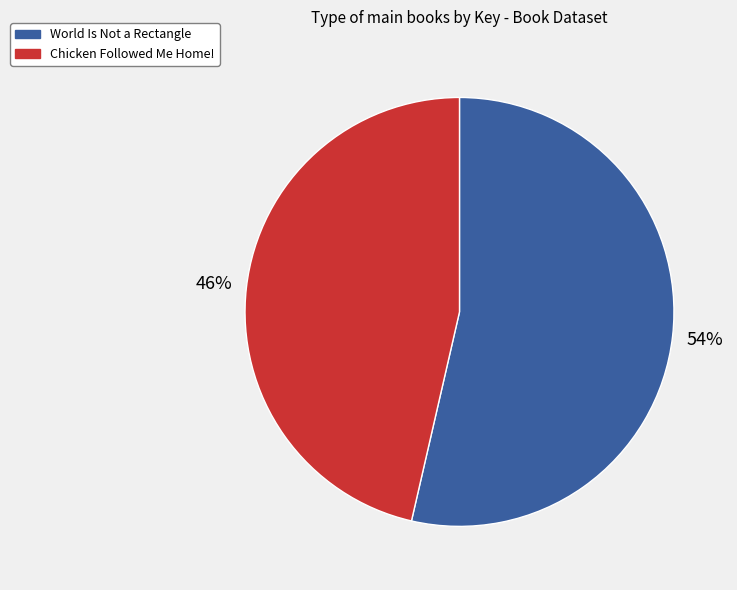

To the nearest percent, what percentage of the pie is World Is Not a Rectangle?

54%